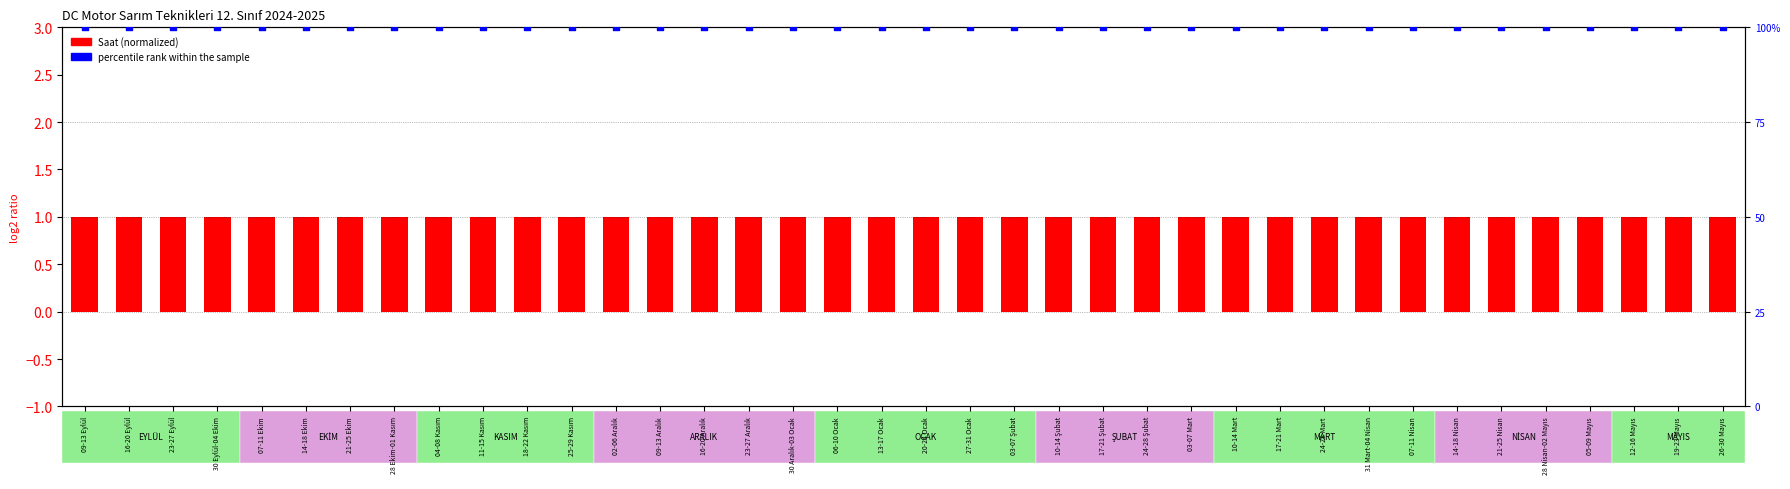

Which series has the widest spread of Y values?

Saat (normalized)